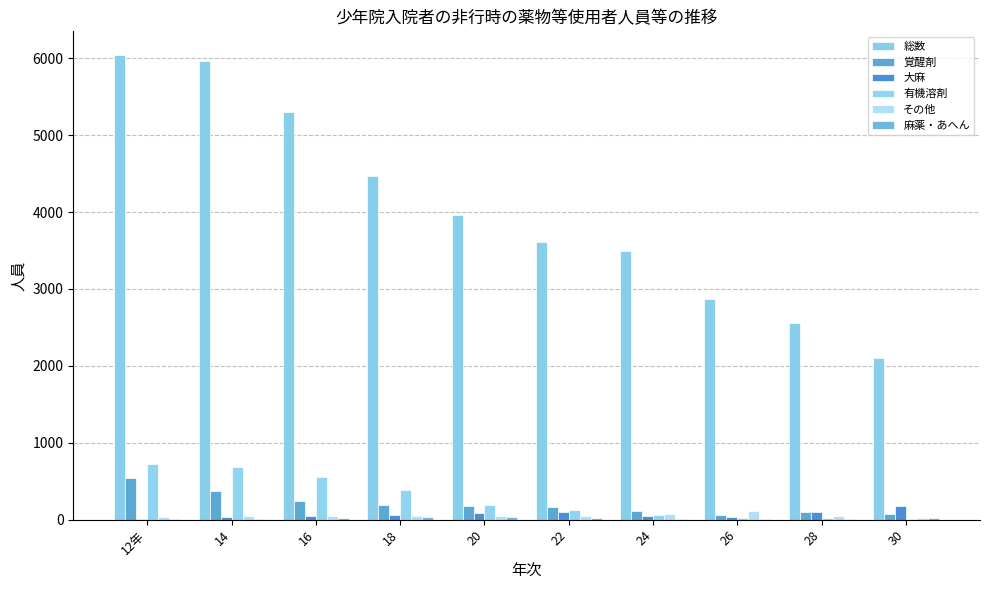

Reading left to right, extract all data points from this chart.

総数: 6046	5960	5294	4471	3957	3615	3496	2866	2554	2100
覚醒剤: 548	374	242	190	173	162	108	60	95	70
大麻: 9	34	48	58	83	103	52	40	105	177
有機溶剤: 720	686	560	387	195	125	61	17	23	7
その他: 35	44	43	48	47	47	80	108	52	17
麻薬・あへん: 5	8	25	32	32	18	6	6	11	18